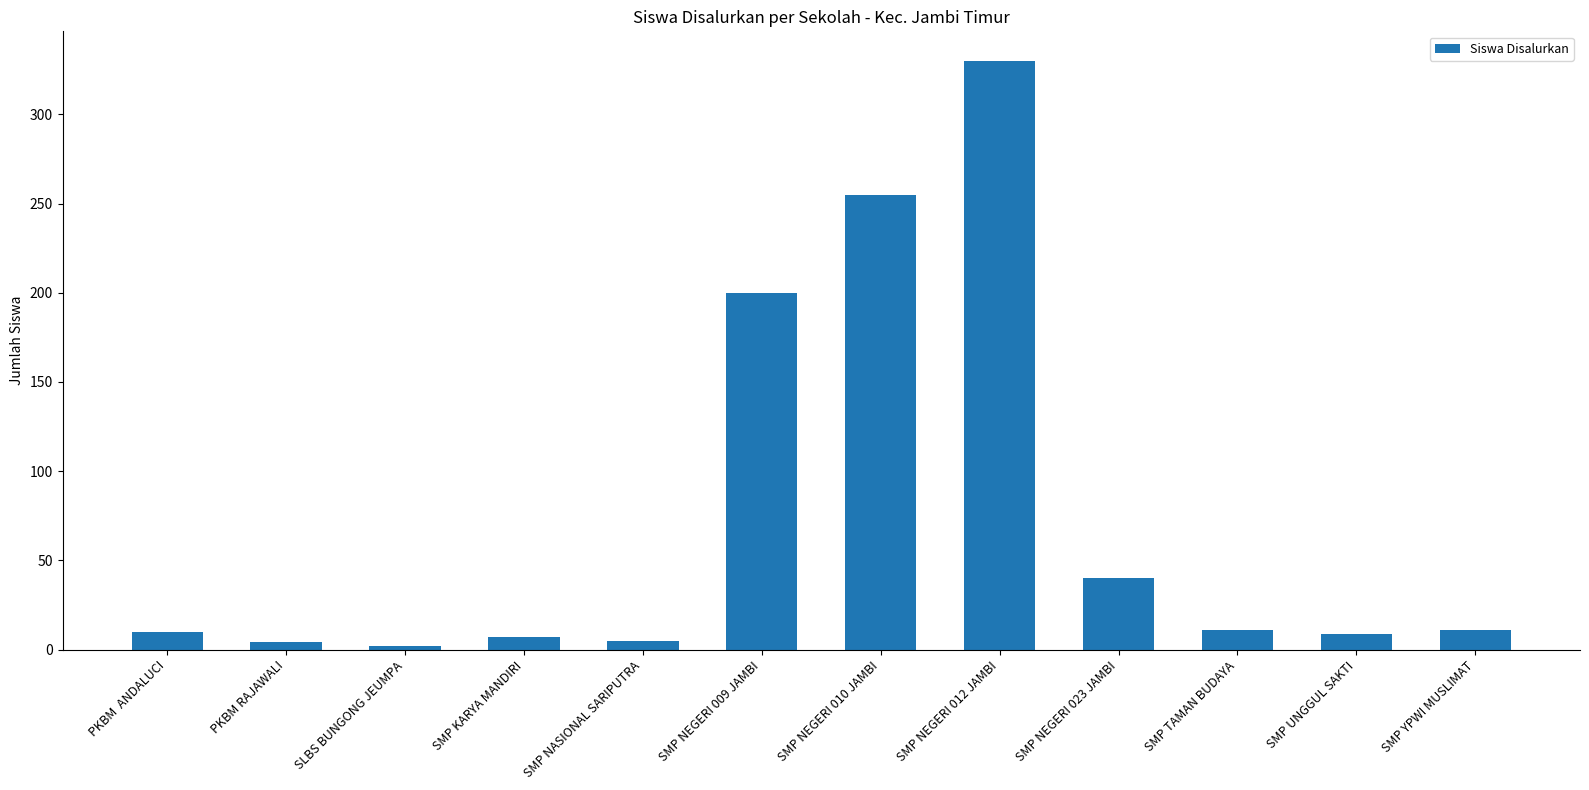

At which label is the value closest to 166?

SMP NEGERI 009 JAMBI